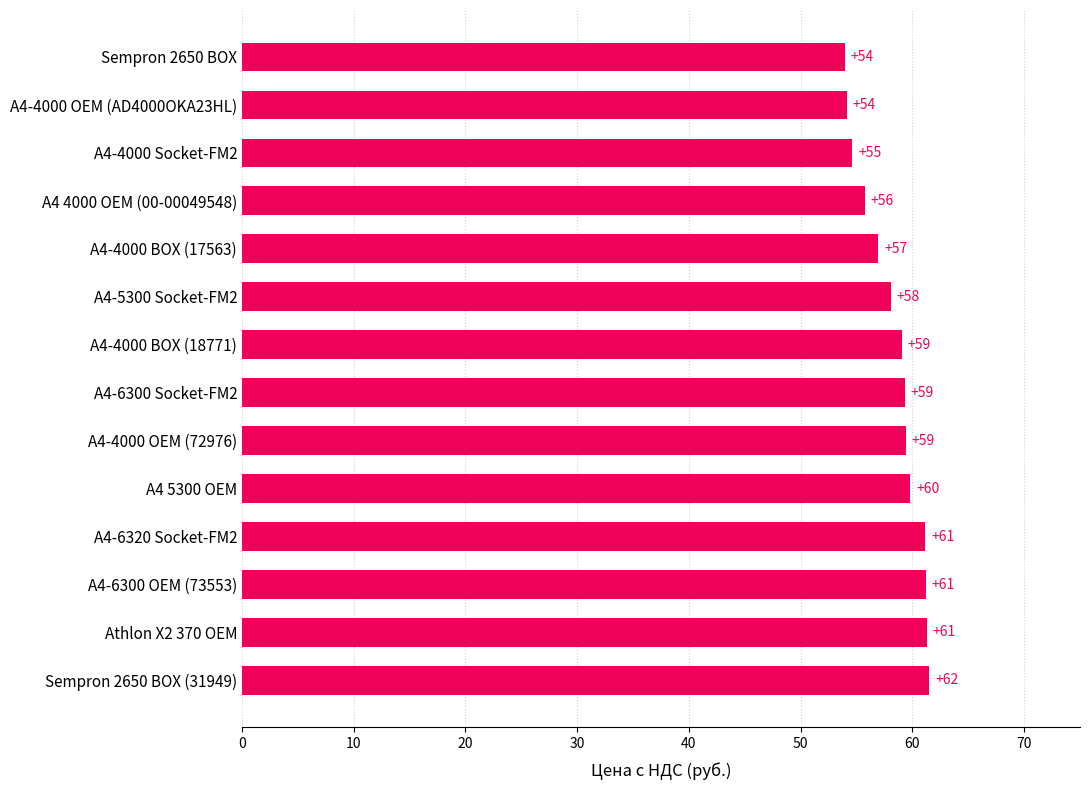

The chart shows a value of 59.4 at A4-4000 OEM (72976). True or false?

True